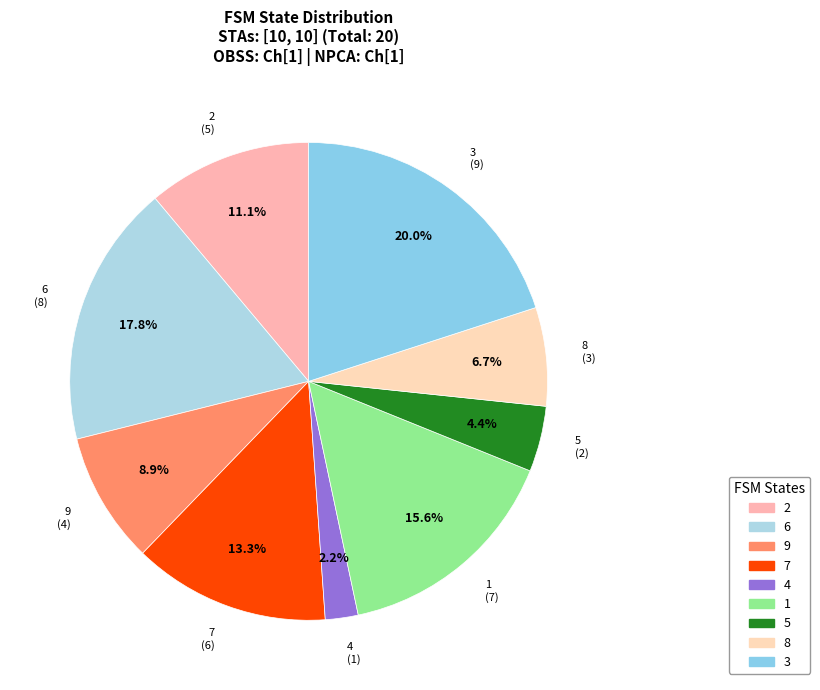

To the nearest percent, what percentage of the pie is 5?

4%